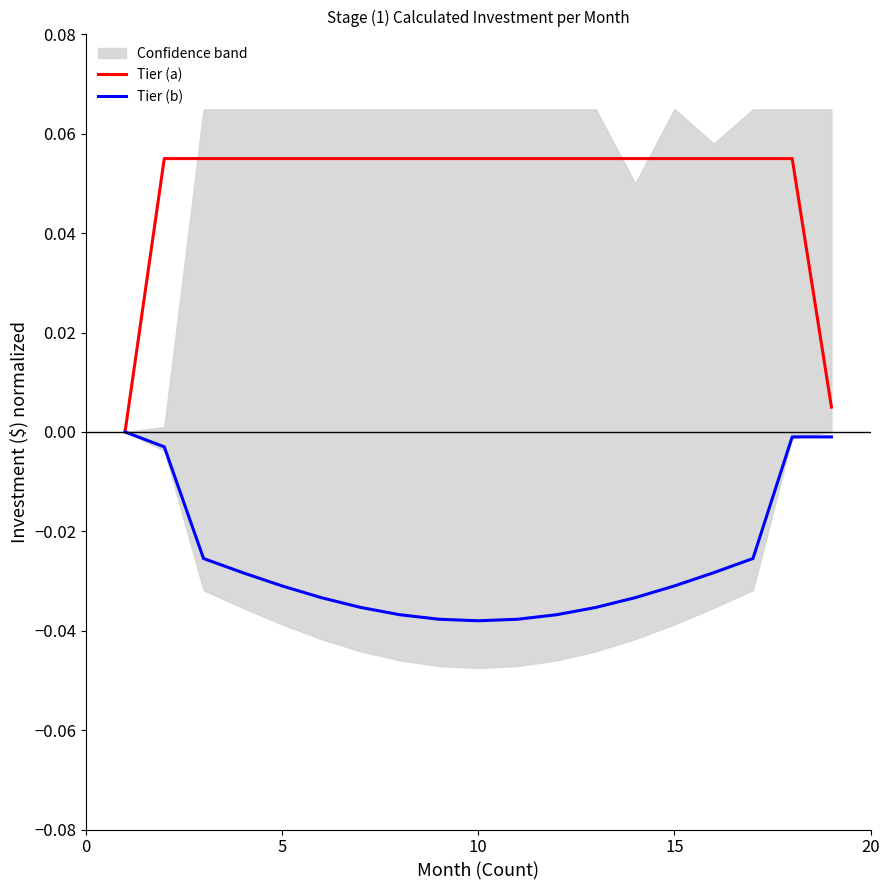

Does the chart have visible grid lines?

No